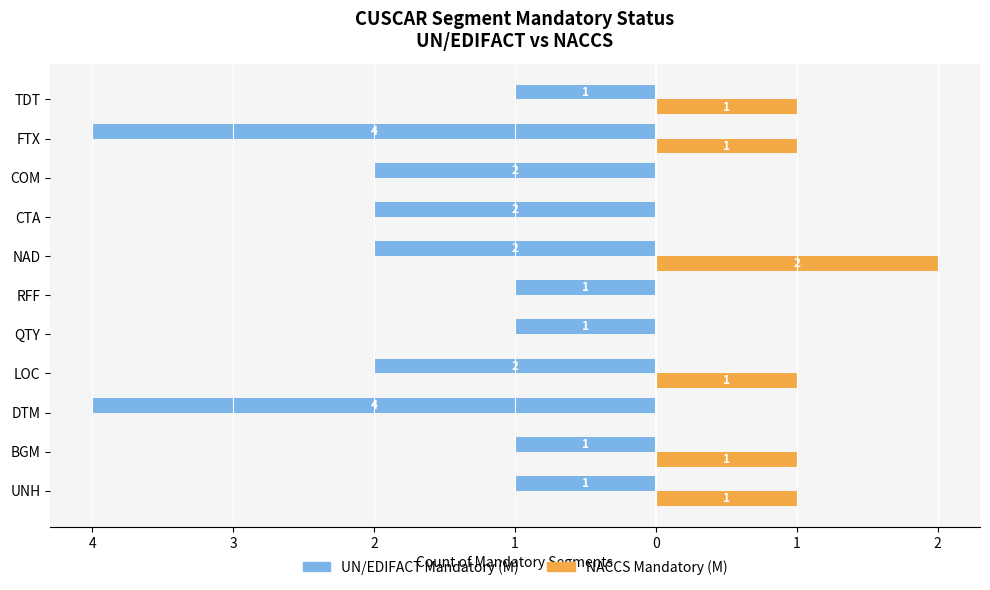

Which series has the widest spread of values?

UN/EDIFACT Mandatory (M)